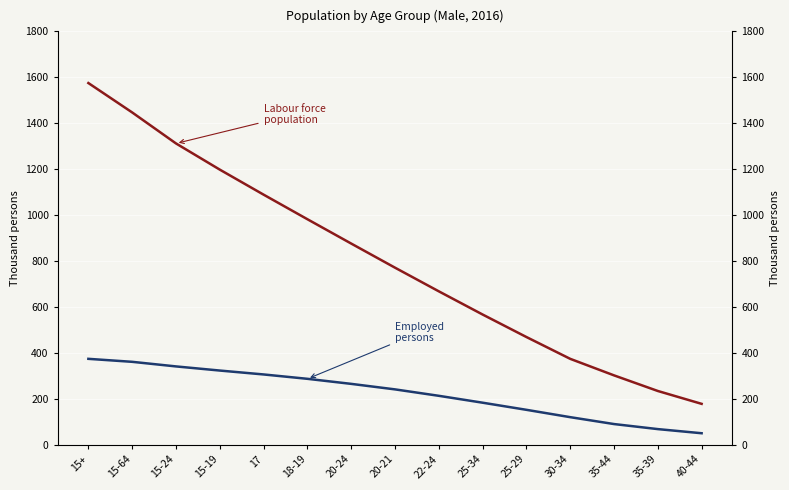

List the series in order of their overall mean, lowest first.

Employed persons, Labour force population